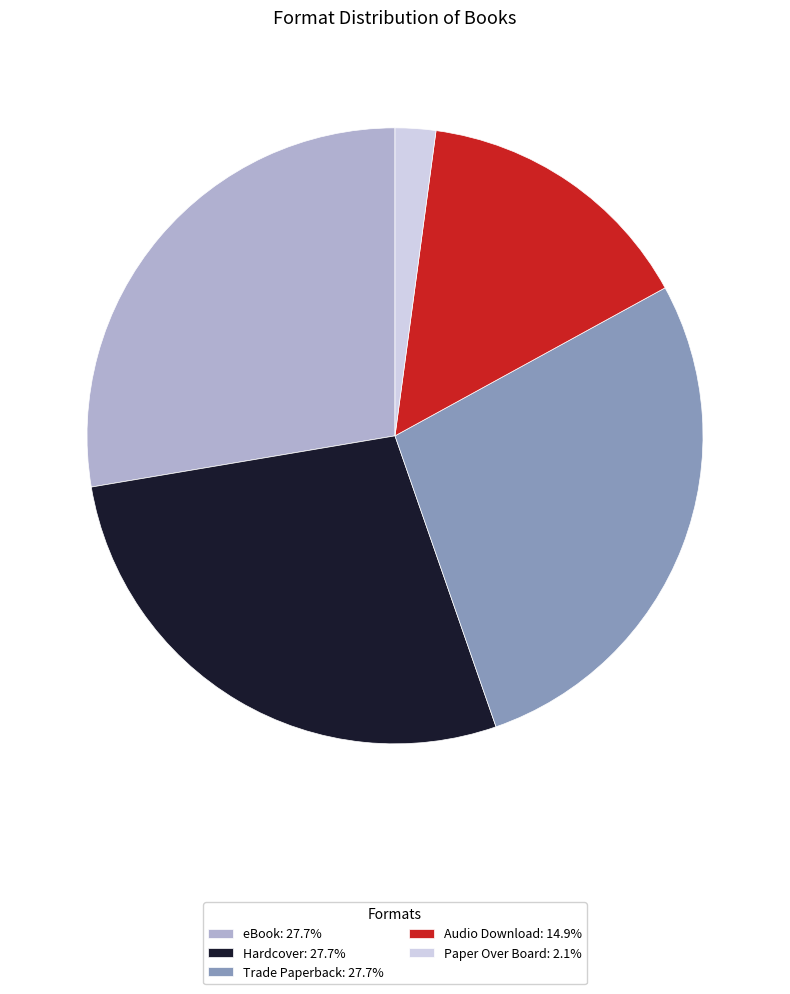

Approximately how many times larger is the value at eBook: 27.7% compared to Hardcover: 27.7%?

1.0